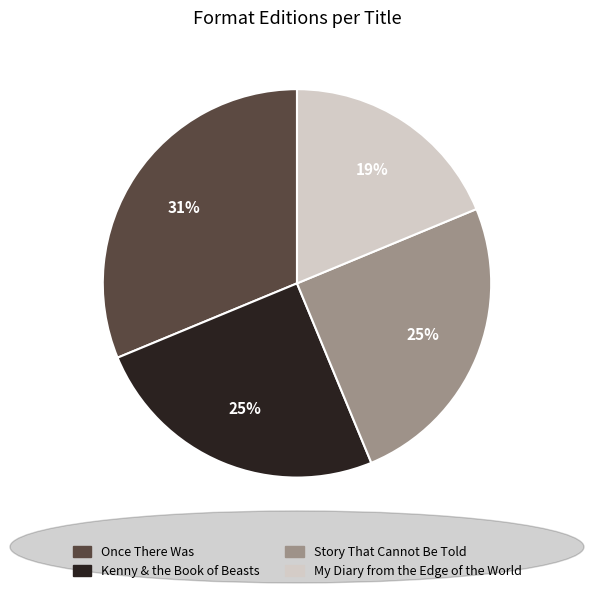

Is there a majority slice in this chart?

No